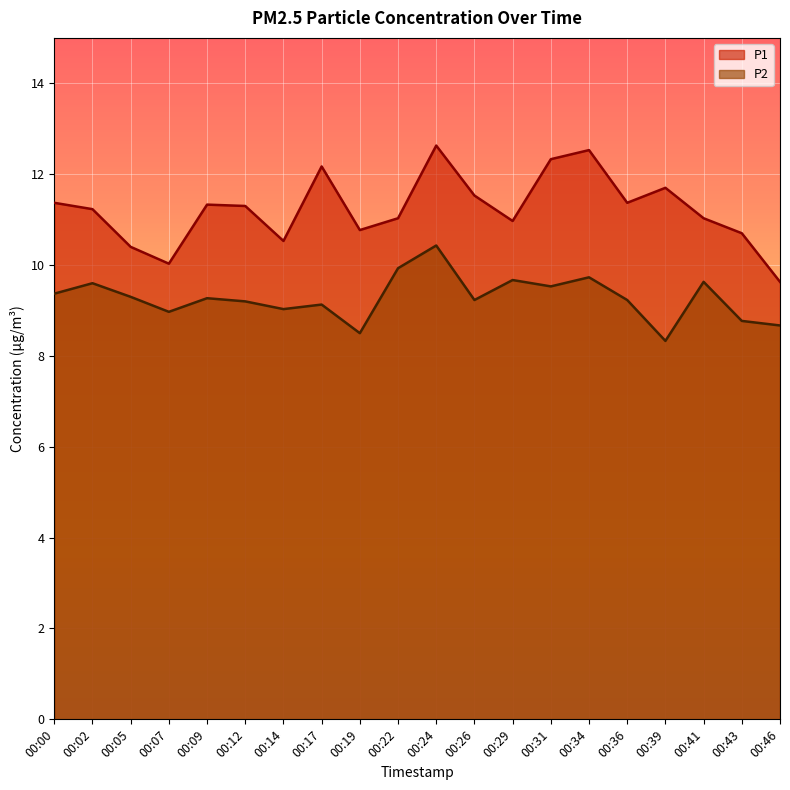

What is the sum of all P2 values?

185.5